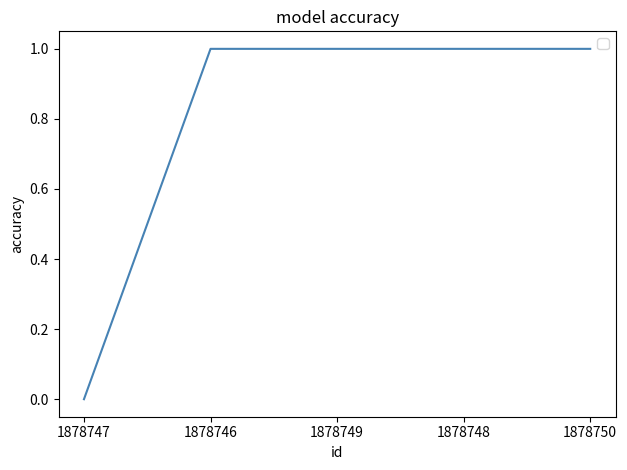

Is it true that the value at 1878747 is 1?

False